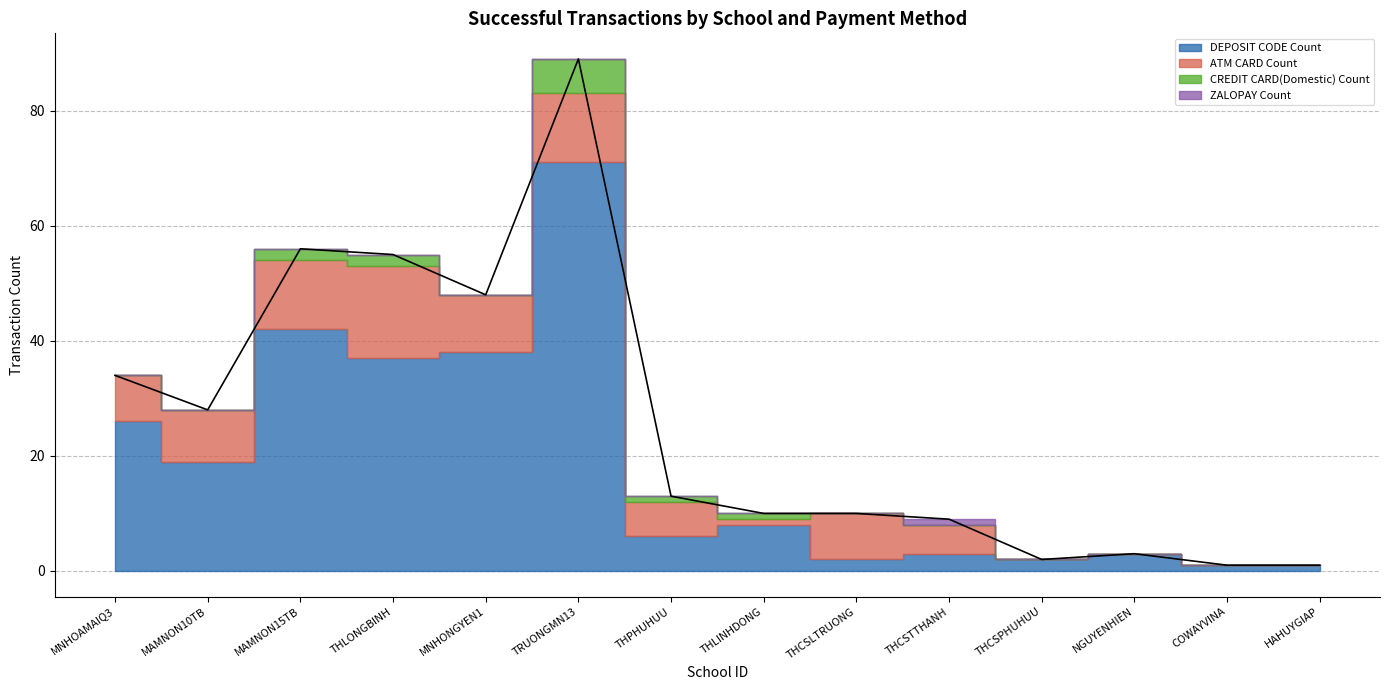

At which category does ATM CARD Count reach its first local valley?

MNHONGYEN1